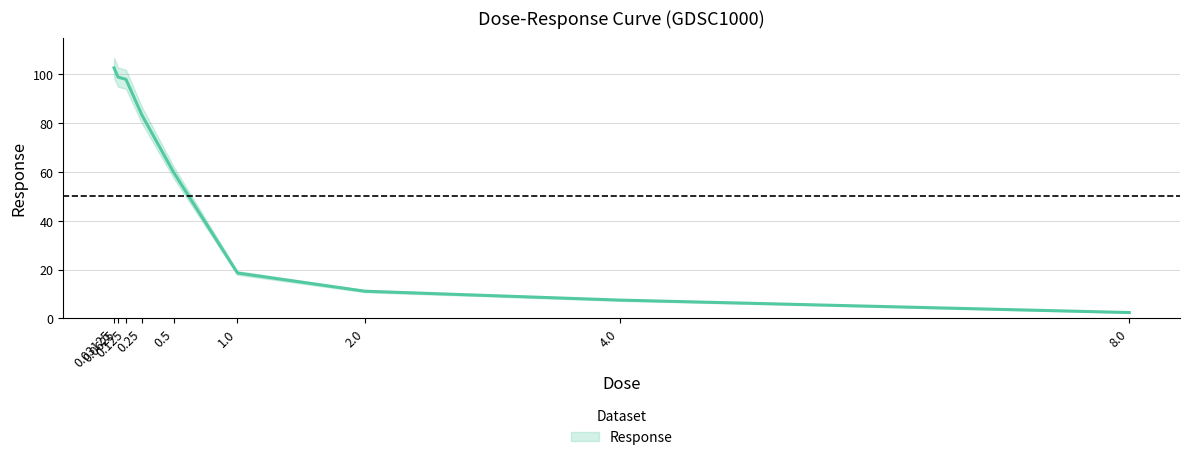

True or false: the data shows 18.6 at 1.0.

True